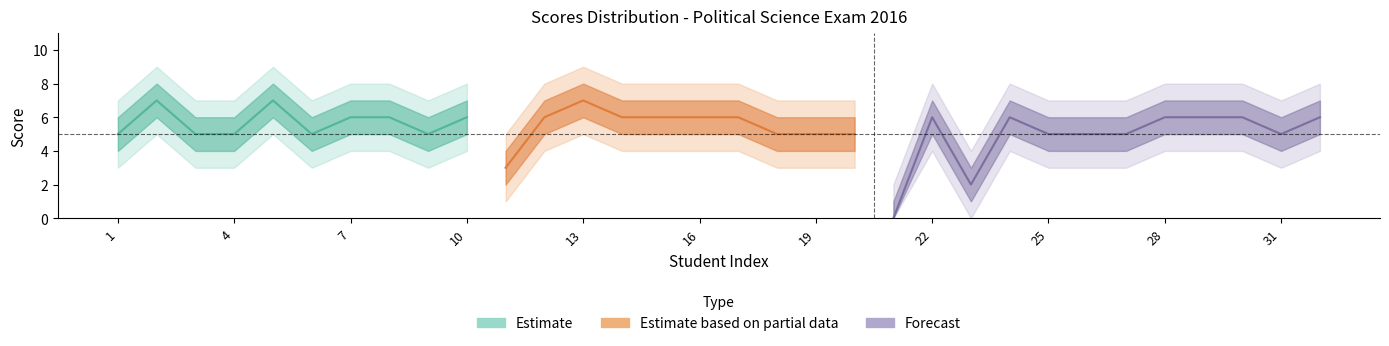

Is this an area chart (filled region under the line)?

No